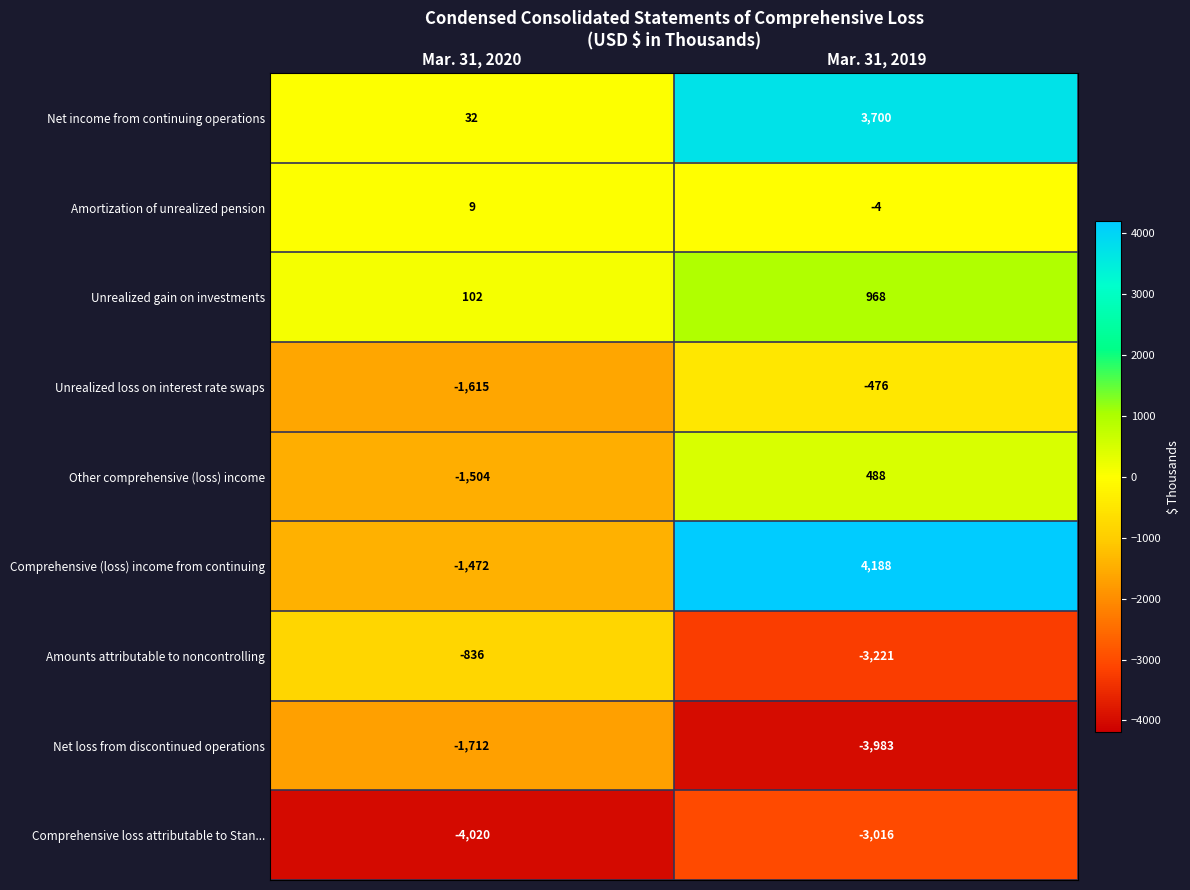

At which category is the sum across all series the highest?

Mar. 31, 2019